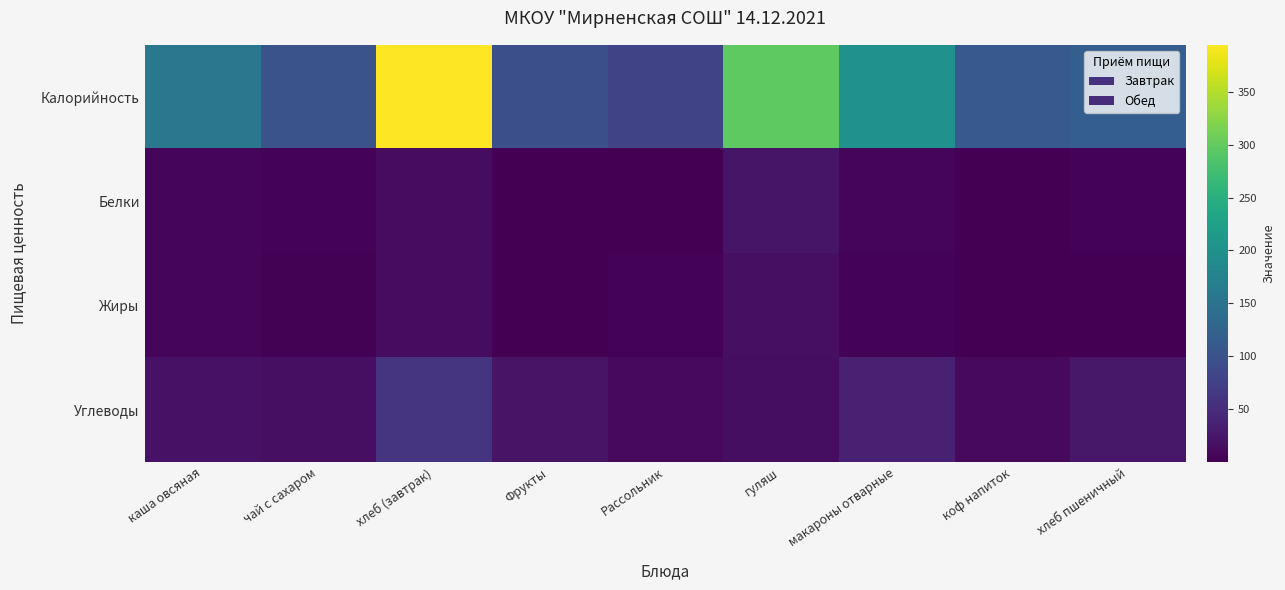

Count the number of data series in this chart.

4